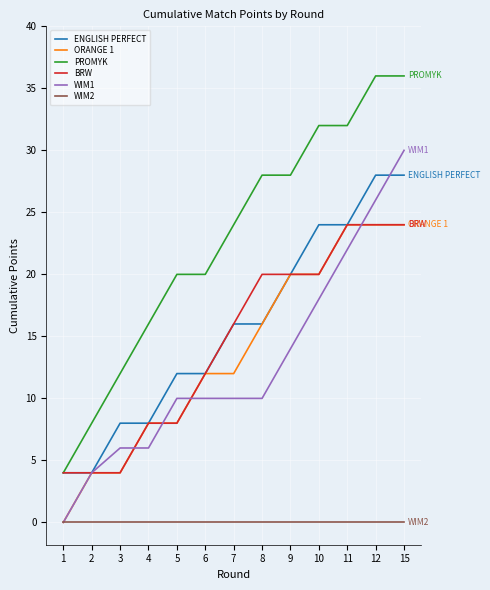

Which series has the largest range (max minus min)?

PROMYK